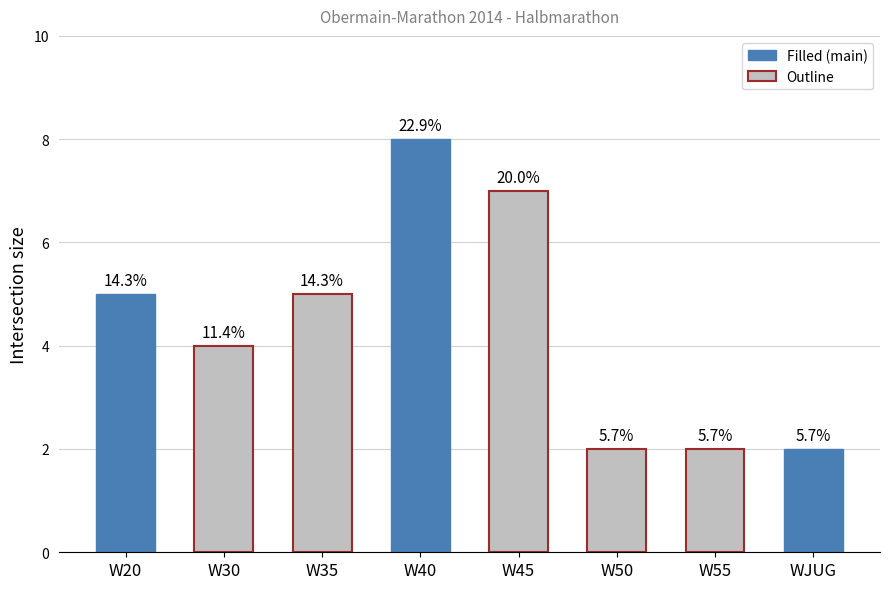

Between W40 and W45, which is larger?

W40